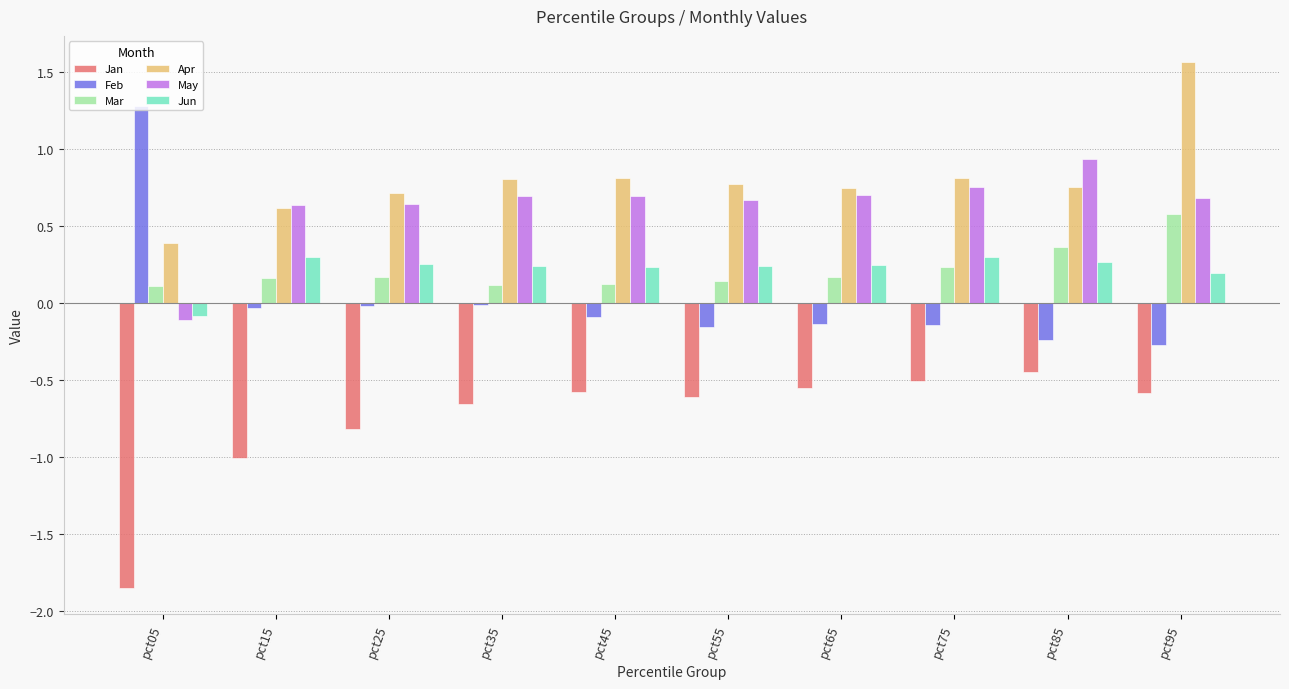

Rank the series at pct25 from lowest to highest value.

Jan, Feb, Mar, Jun, May, Apr